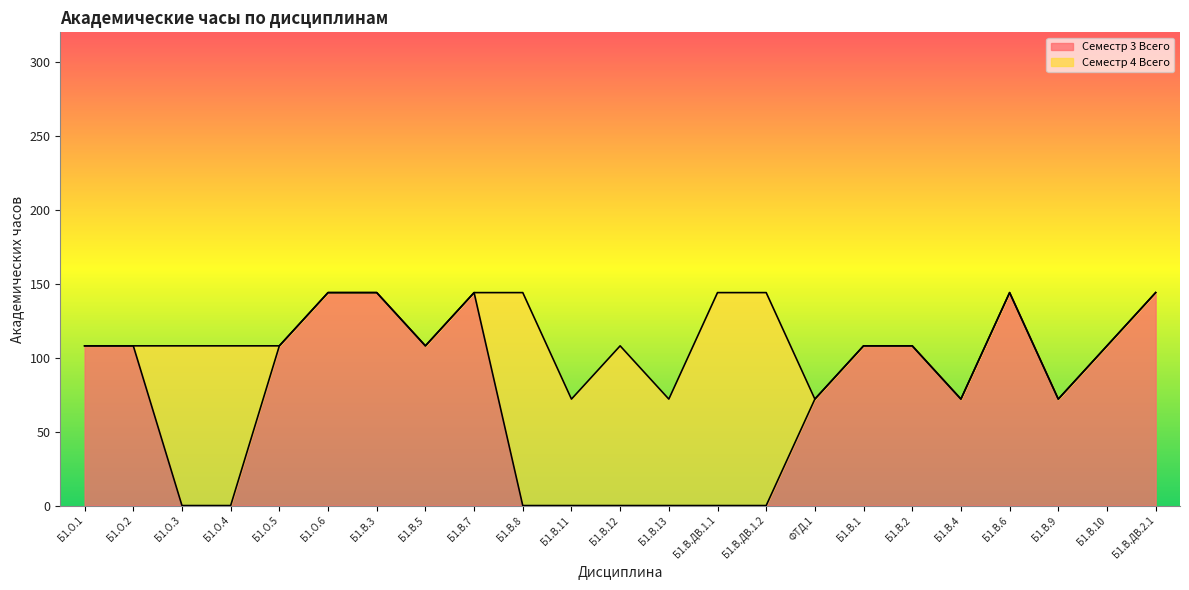

Reading left to right, list all the values displayed in this chart.

108	108	0	0	108	144	144	108	144	0	0	0	0	0	0	72	108	108	72	144	72	108	144